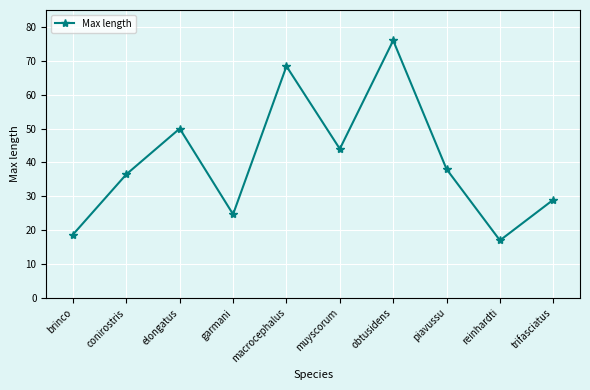

The value at trifasciatus is 17.5. True or false?

False